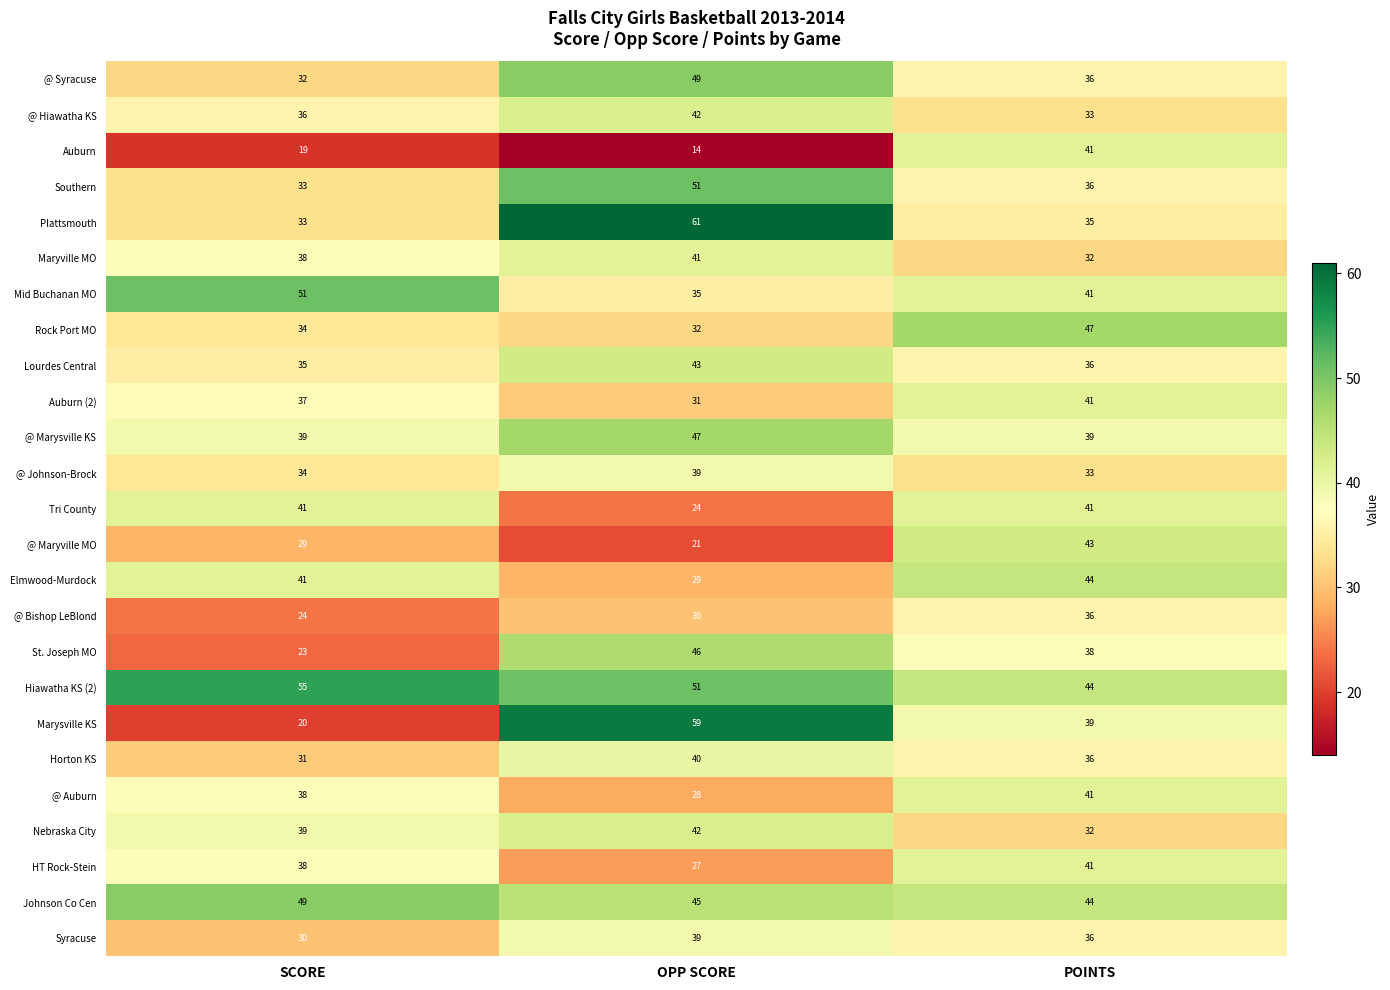

What is the sum of all Maryville MO values?

111